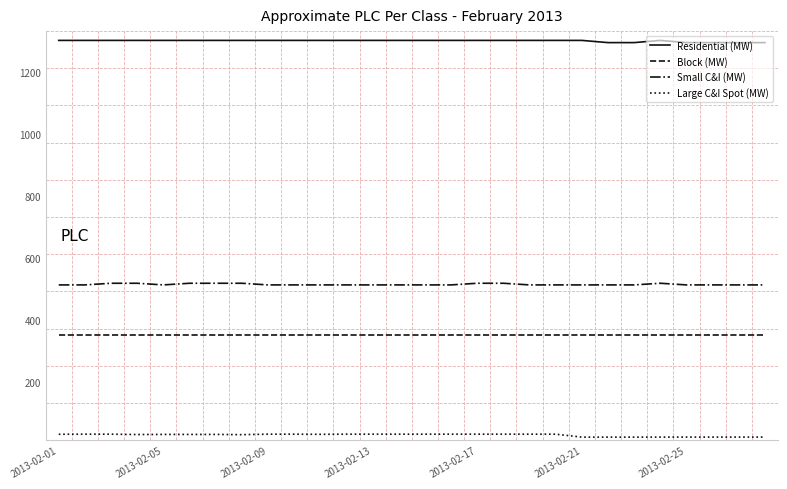

What is the difference between the maximum and minimum values in the Large C&I Spot (MW) series?

9.5